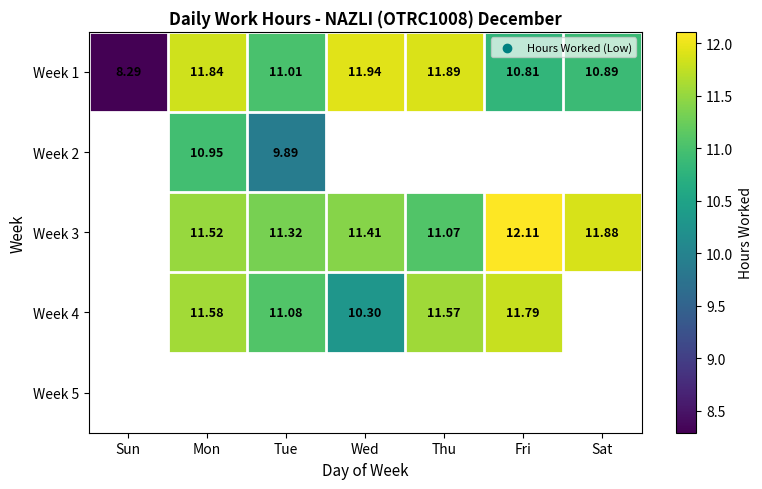

What is the lowest value of the Week 1 series?

8.3